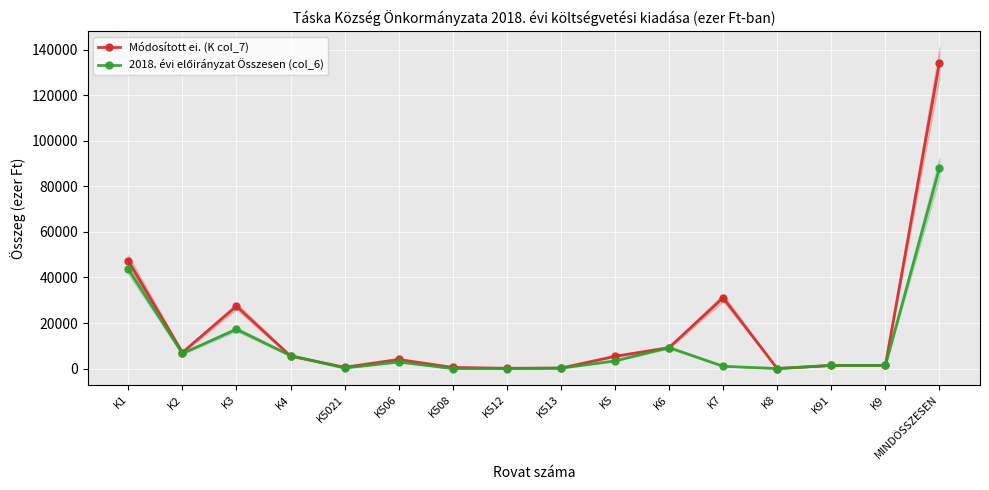

How many intersections are there between Módosított ei. (K col_7) and 2018. évi előirányzat Összesen (col_6)?

2